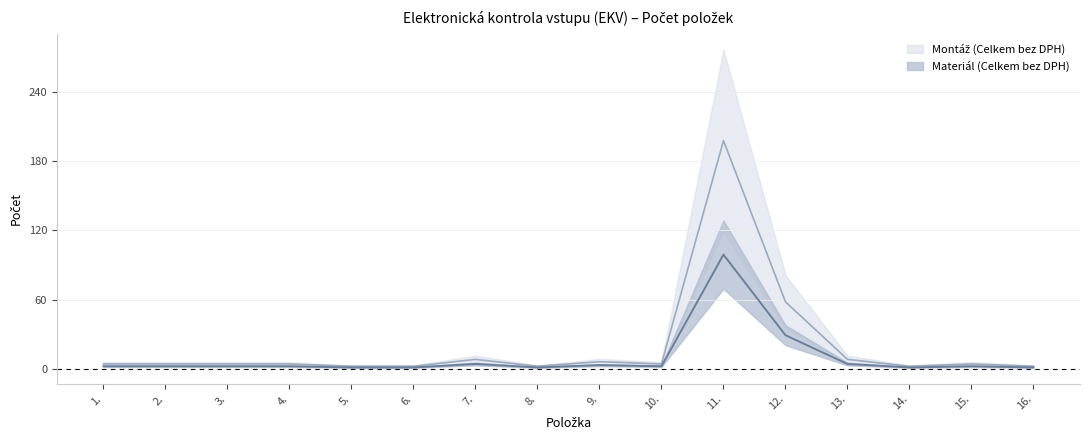

At which label does Montáž (Celkem bez DPH) reach its minimum?

5.